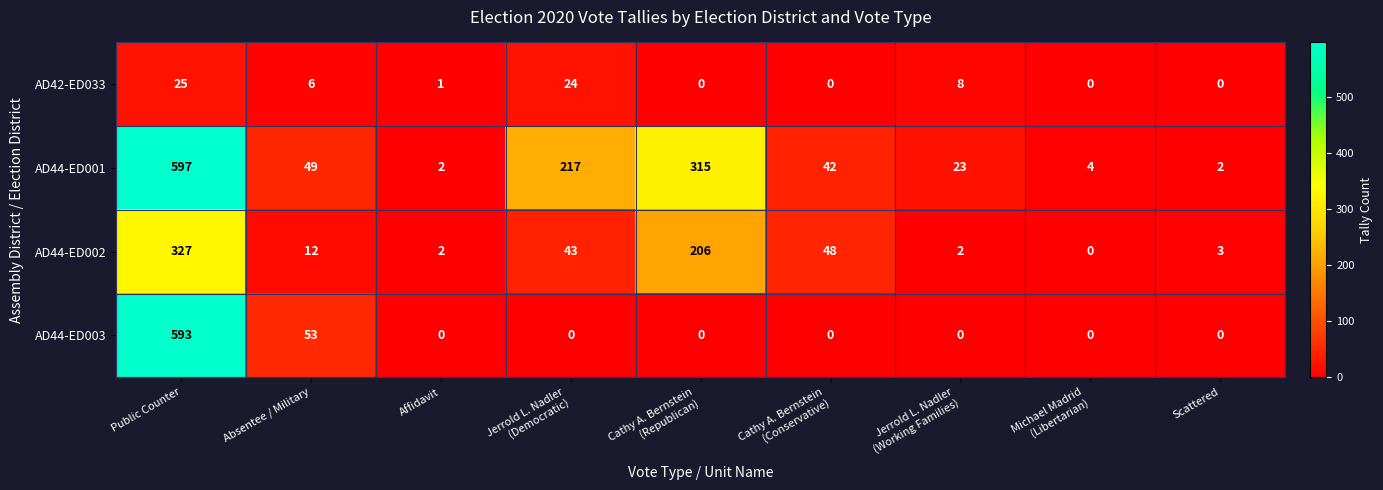

The AD44-ED001 series shows 32 at Absentee / Military. True or false?

False